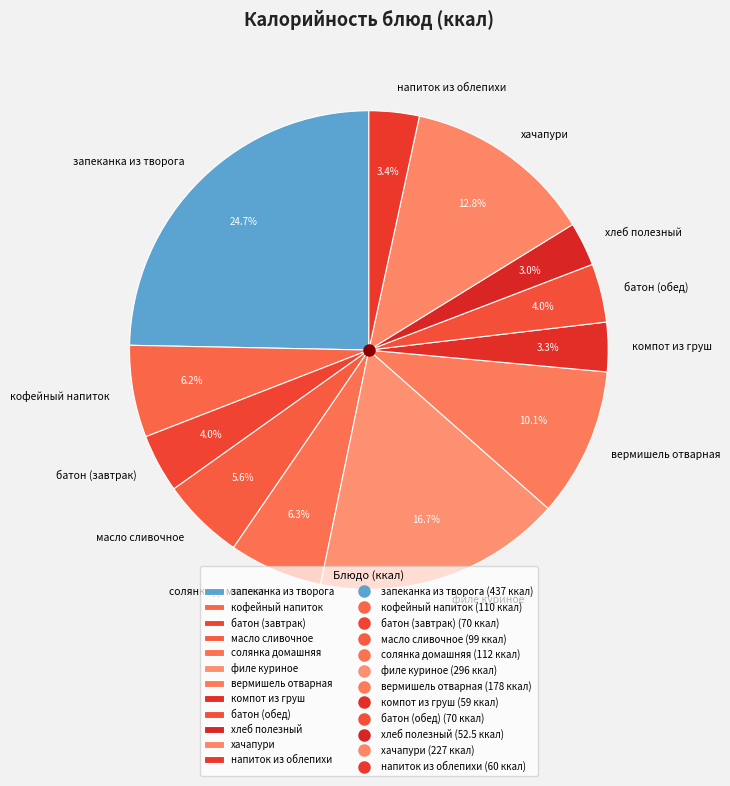

Which slice is the largest?

запеканка из творога